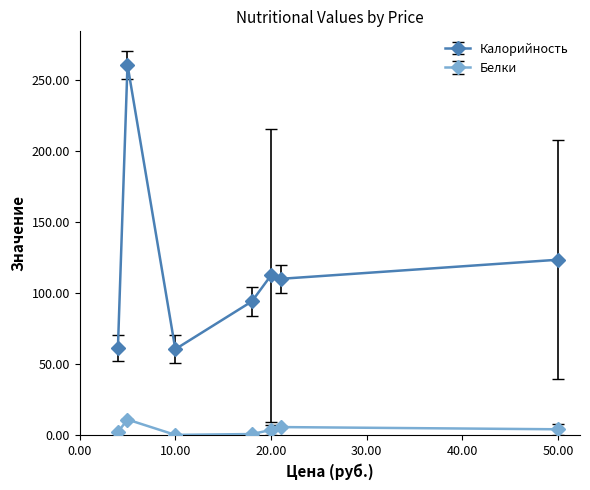

List the series in order of their overall mean, highest first.

Калорийность, Белки